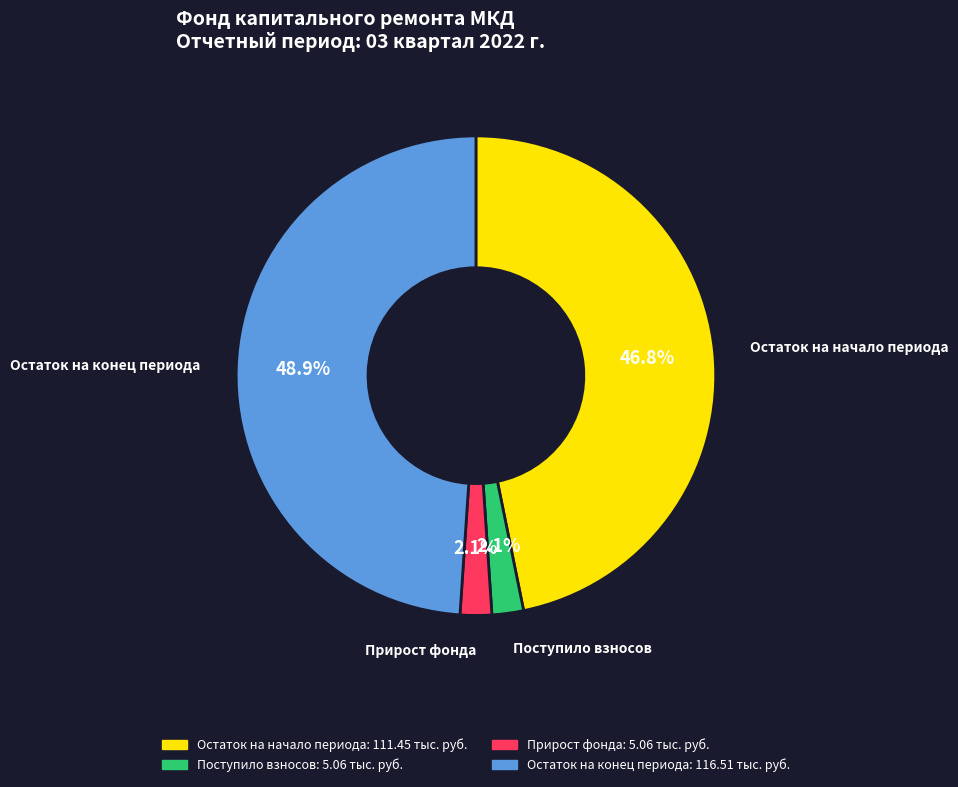

Does any single category account for the majority?

No